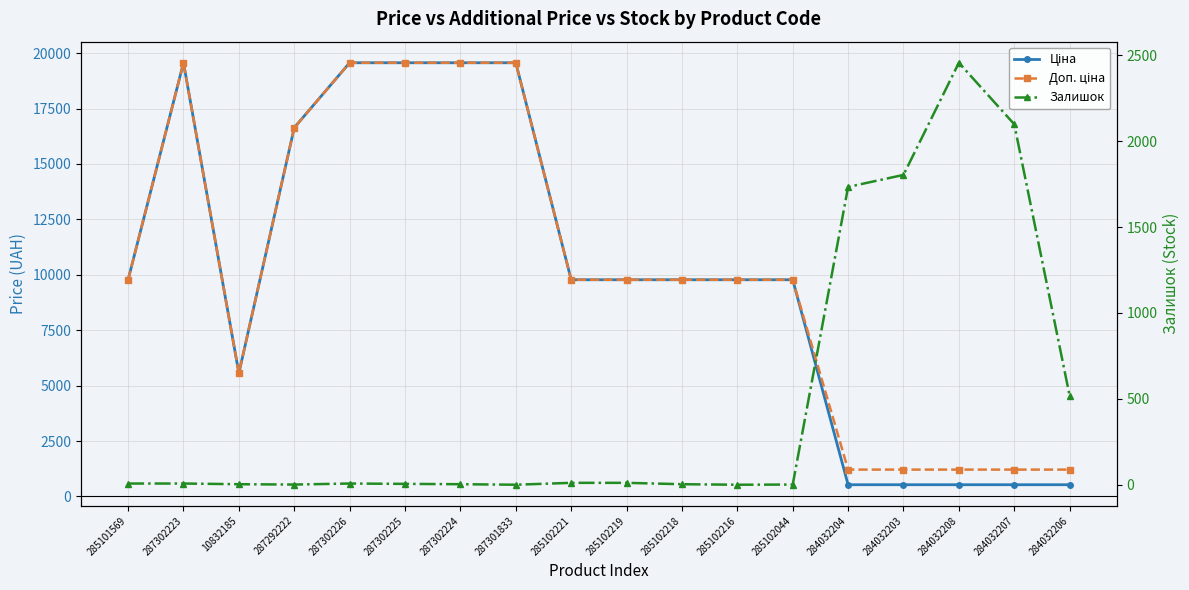

What is the difference between the second highest and second lowest values in the Ціна series?

19036.7